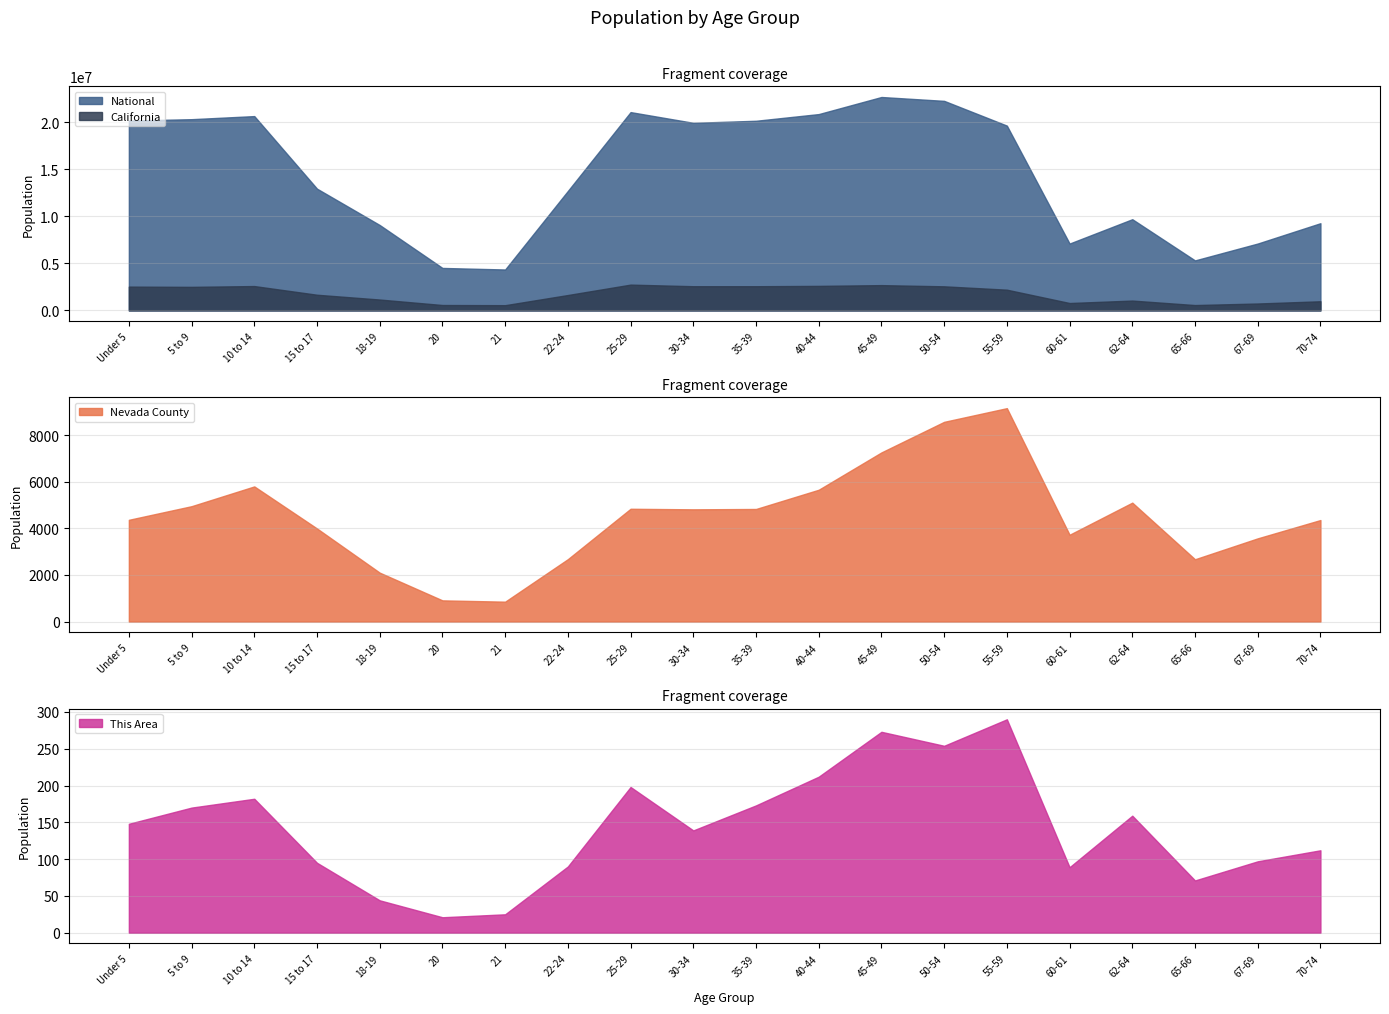

How many lines are shown in the chart?

4